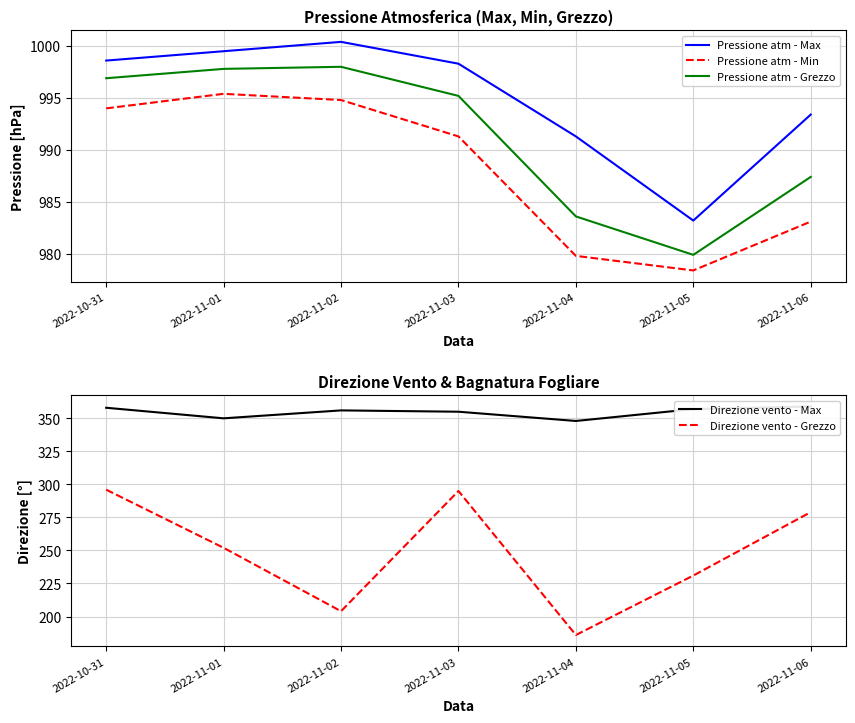

What is the value of the Pressione atm - Min point at the 5th from the left?

979.8